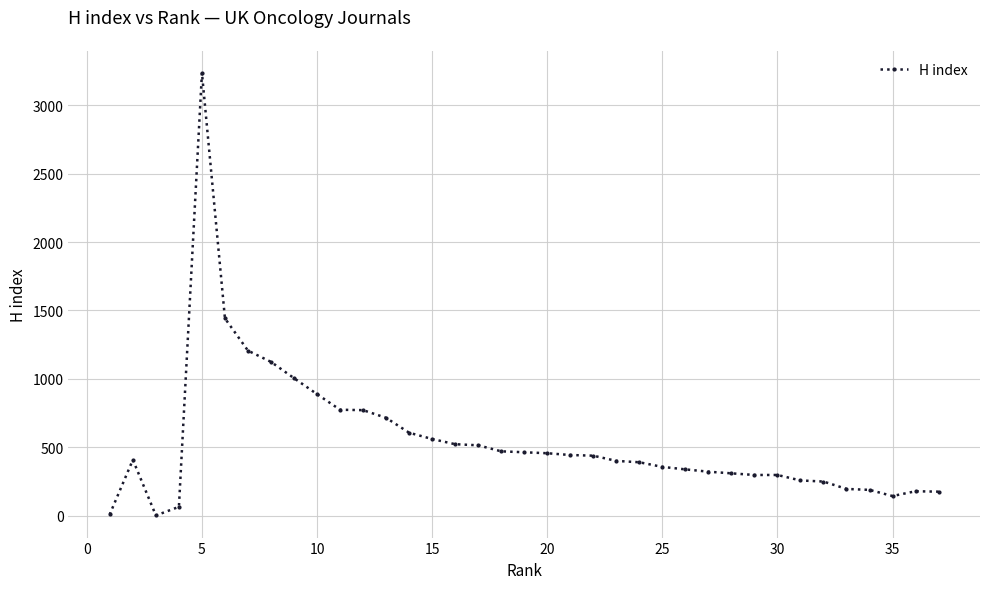

Is it true that the value at 10 is 584?

False